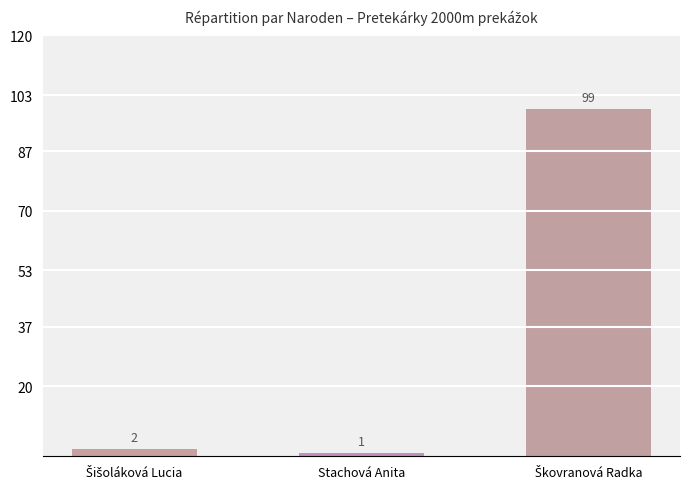

What is the label of the 2nd bar from the left?

Stachová Anita